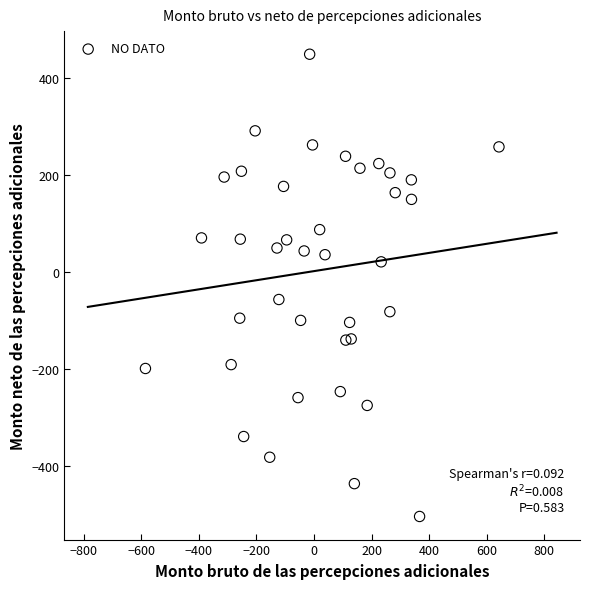

What Y value in the scatter plot is closest to -28?

-57.4